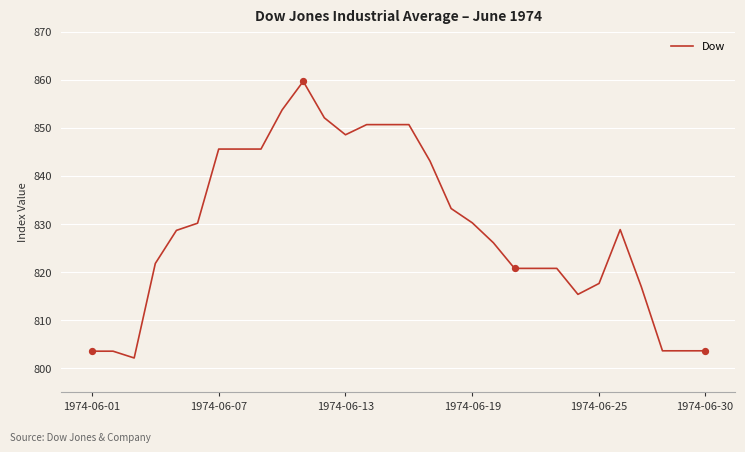

What is the greatest value displayed?

859.7